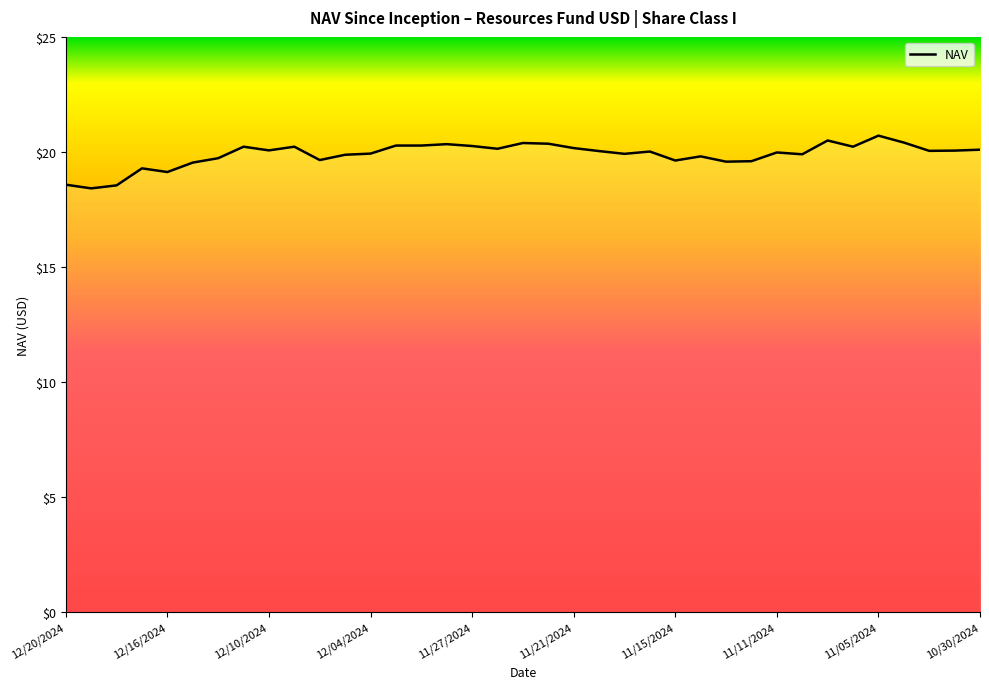

Count the number of data series in this chart.

1